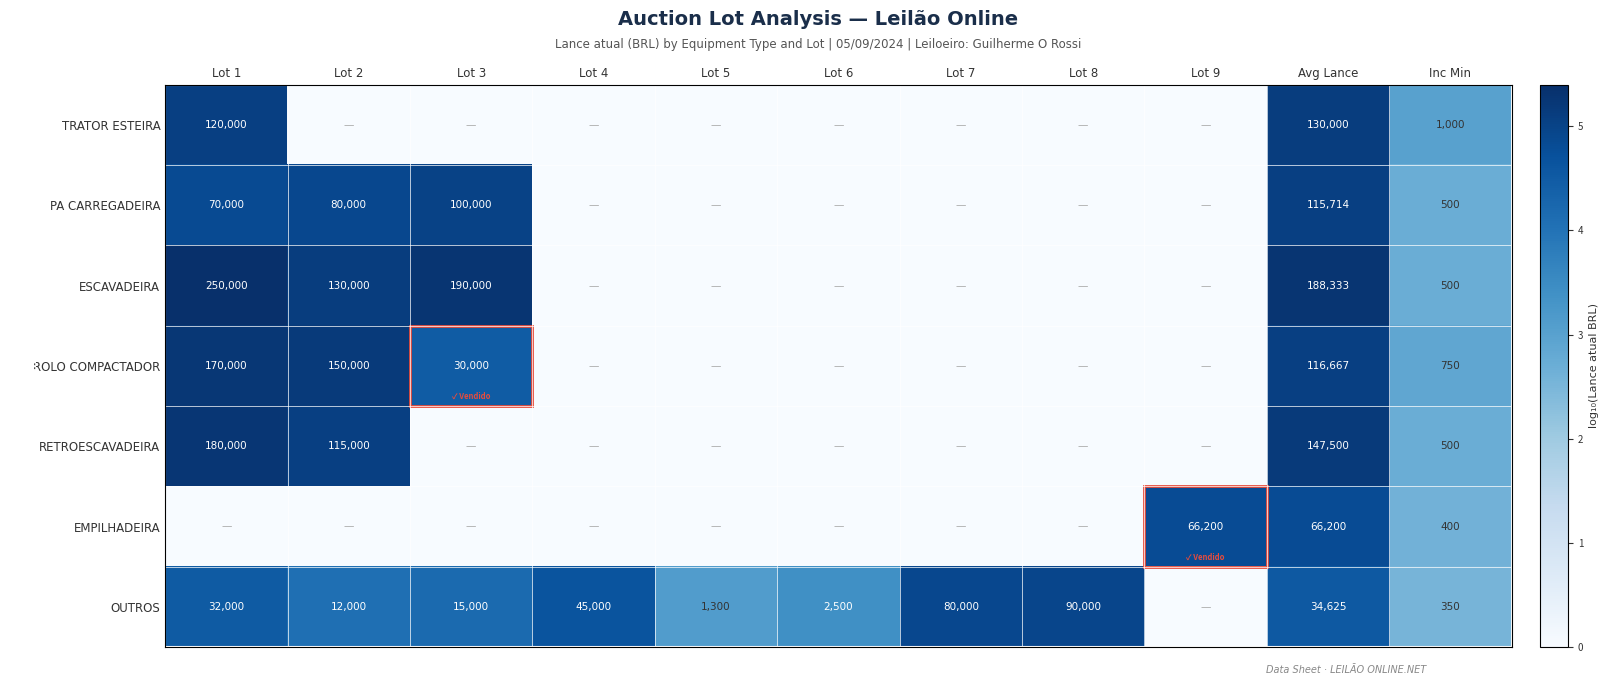

What is the sum of the TRATOR ESTEIRA values at Inc Min and Lot 1?

121000